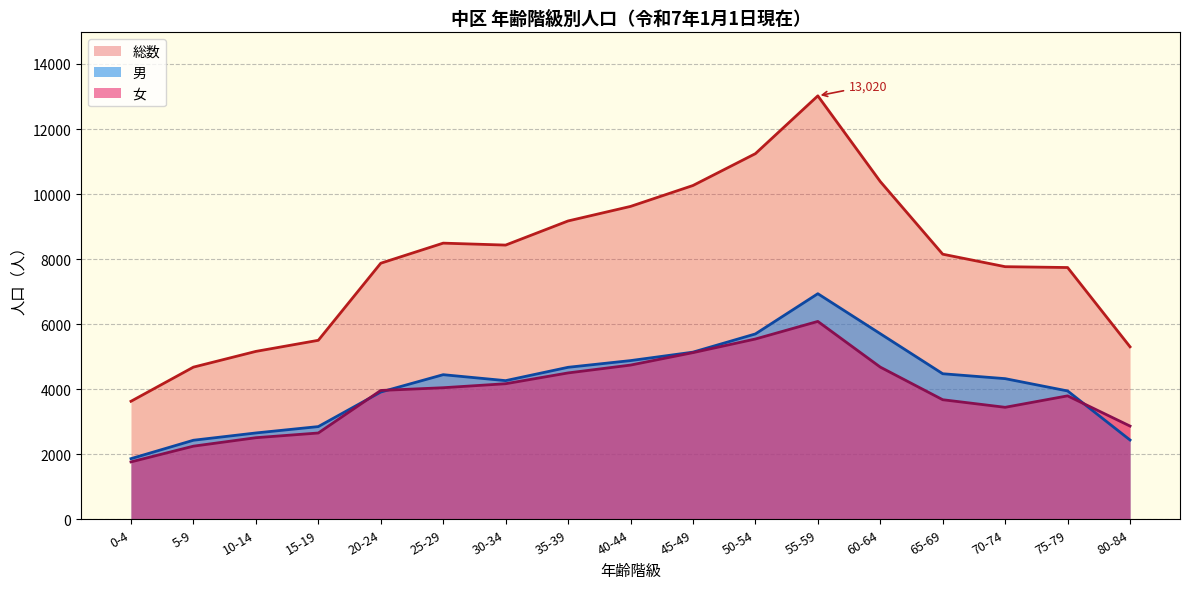

Which series has the largest total across all categories?

総数 (line)